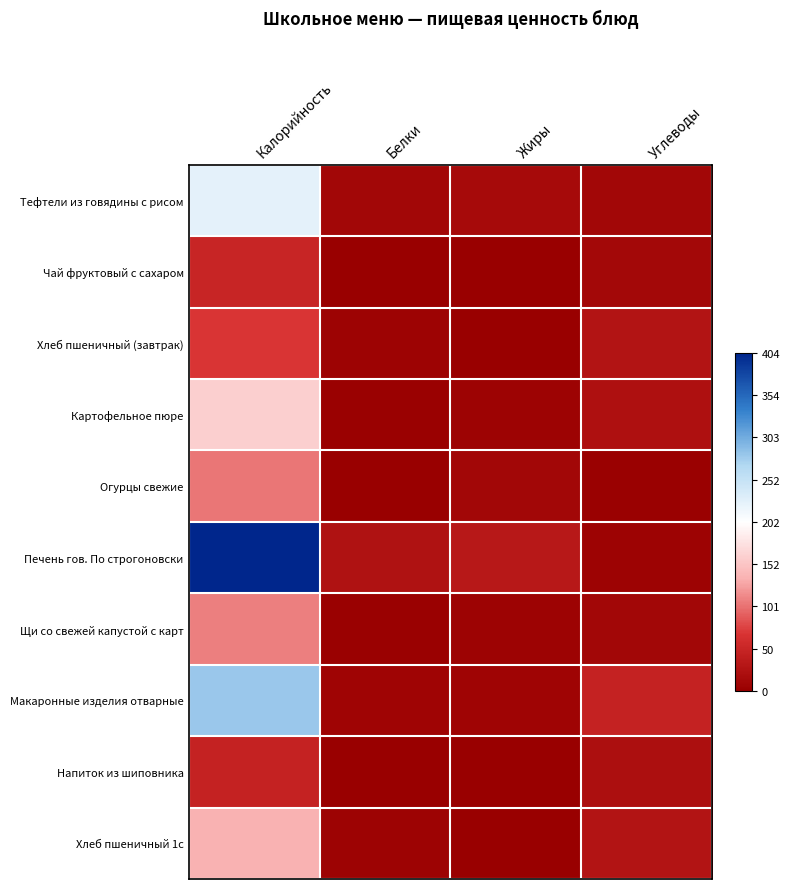

At how many categories does at least one series exceed 0?

1